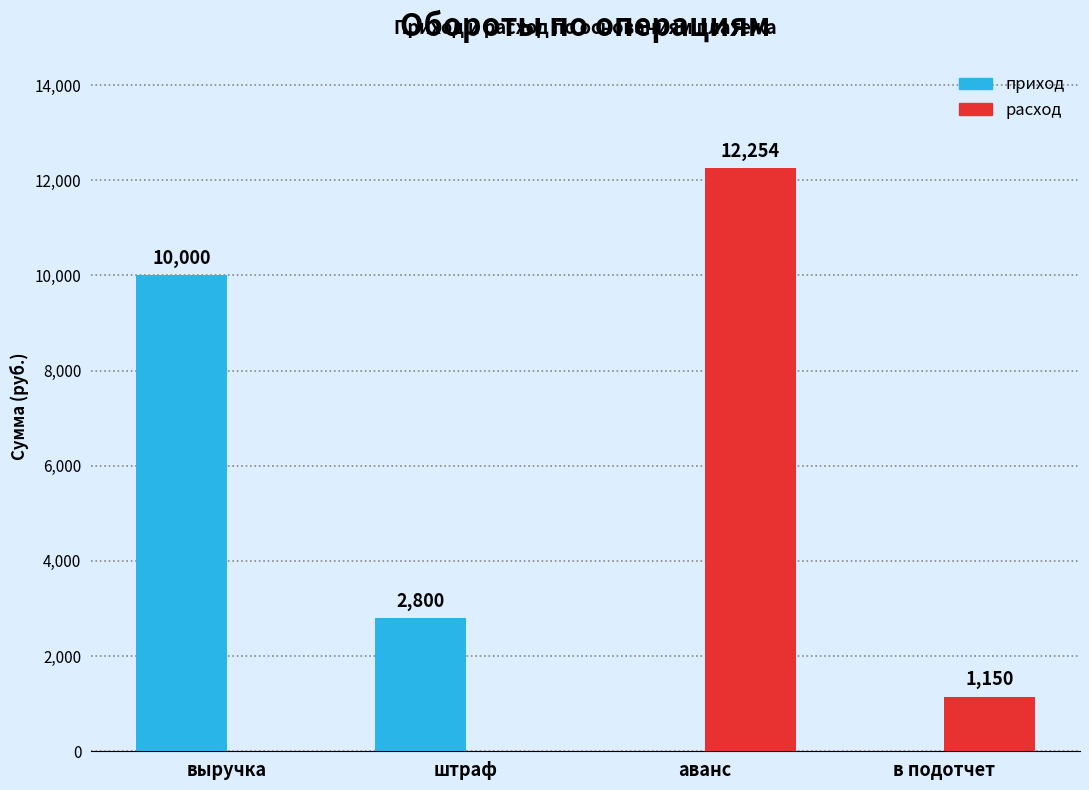

Which series has the largest total across all categories?

расход